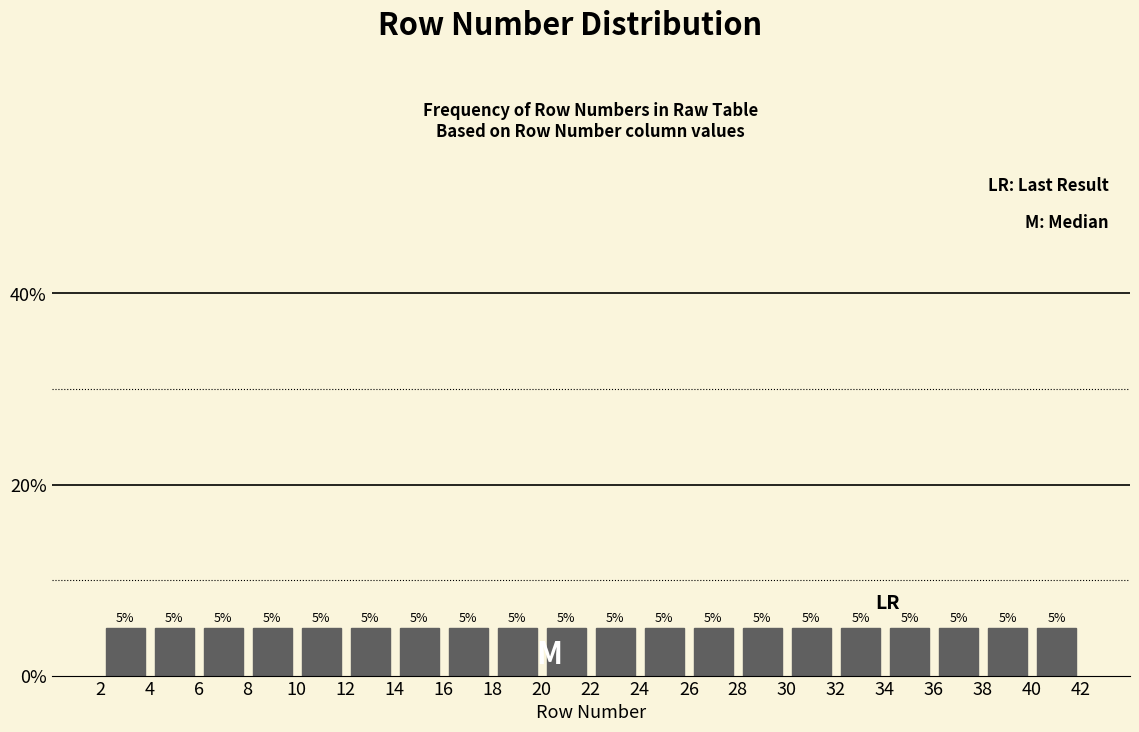

Reading left to right, transcribe this chart: for each bar, give the range it covers on the x-axis and its height.

2 to 4: 5
4 to 6: 5
6 to 8: 5
8 to 10: 5
10 to 12: 5
12 to 14: 5
14 to 16: 5
16 to 18: 5
18 to 20: 5
20 to 22: 5
22 to 24: 5
24 to 26: 5
26 to 28: 5
28 to 30: 5
30 to 32: 5
32 to 34: 5
34 to 36: 5
36 to 38: 5
38 to 40: 5
40 to 42: 5